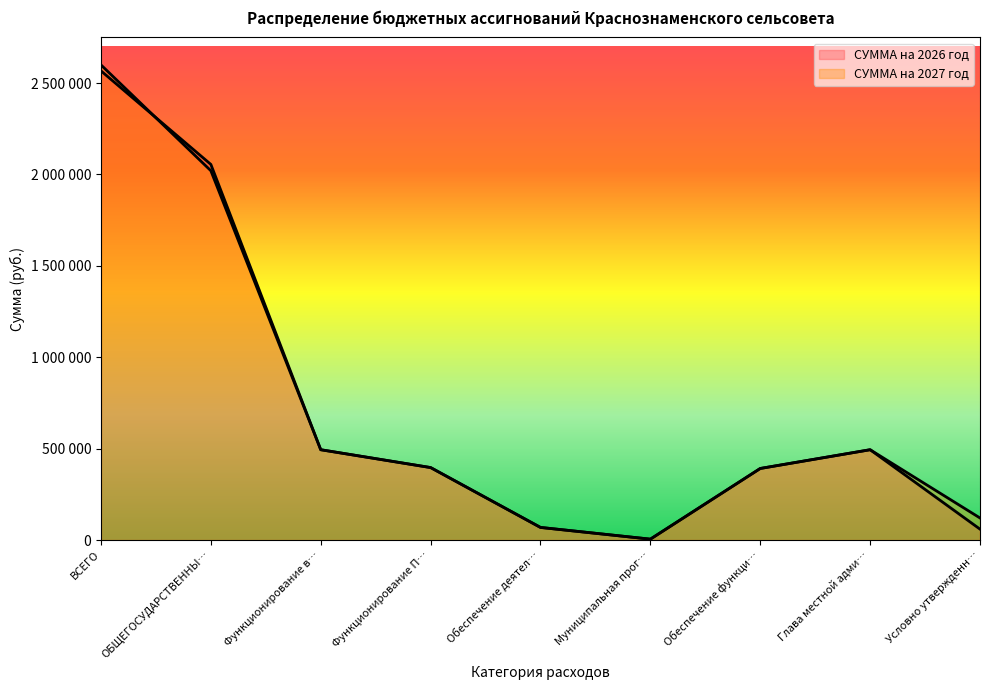

Is the value of СУММА на 2026 год at Муниципальная прог… greater than the value of СУММА на 2027 год at ОБЩЕГОСУДАРСТВЕННЫ…?

No